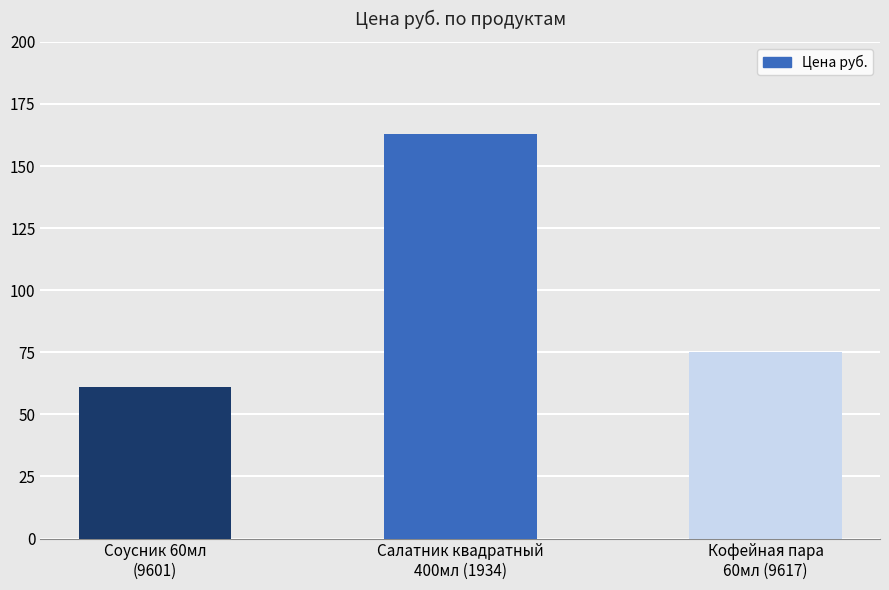

What is the change in value from Салатник квадратный
400мл (1934) to Кофейная пара
60мл (9617)?

-88